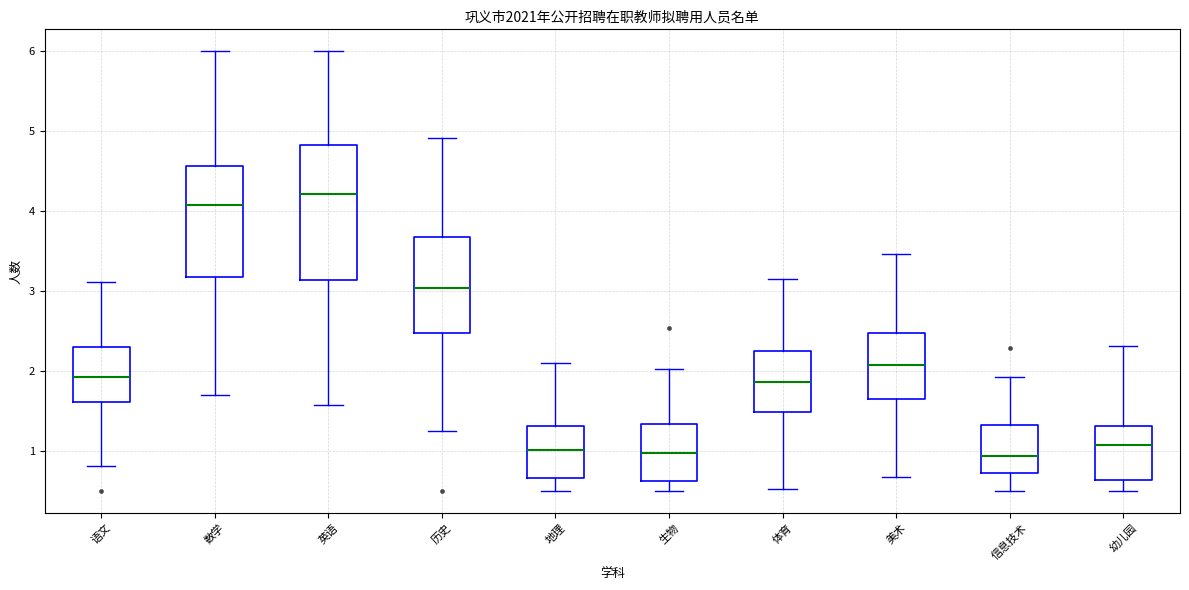

Where does the upper whisker of the box for 地理 end on the y-axis? The values are not printed on the chart, so give them approximately, as read against the axis.

2.1